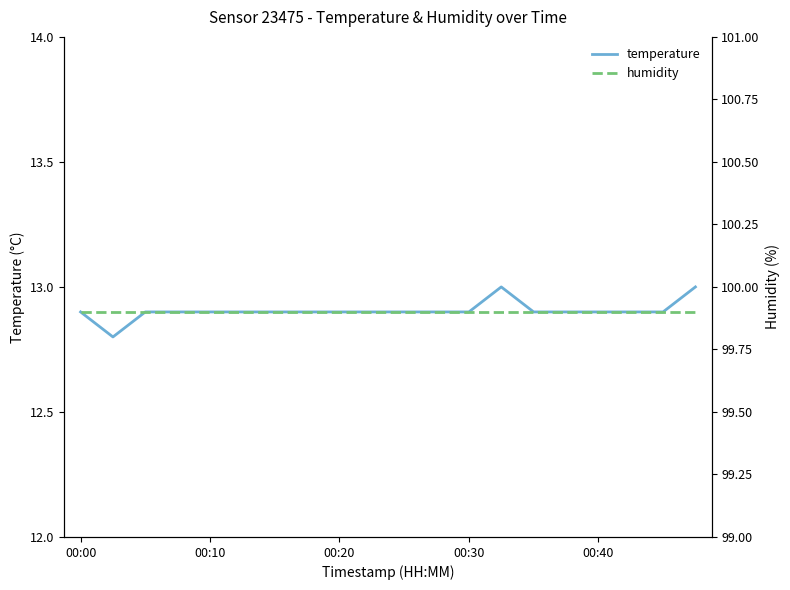

What is the highest value of the temperature series?

13.0